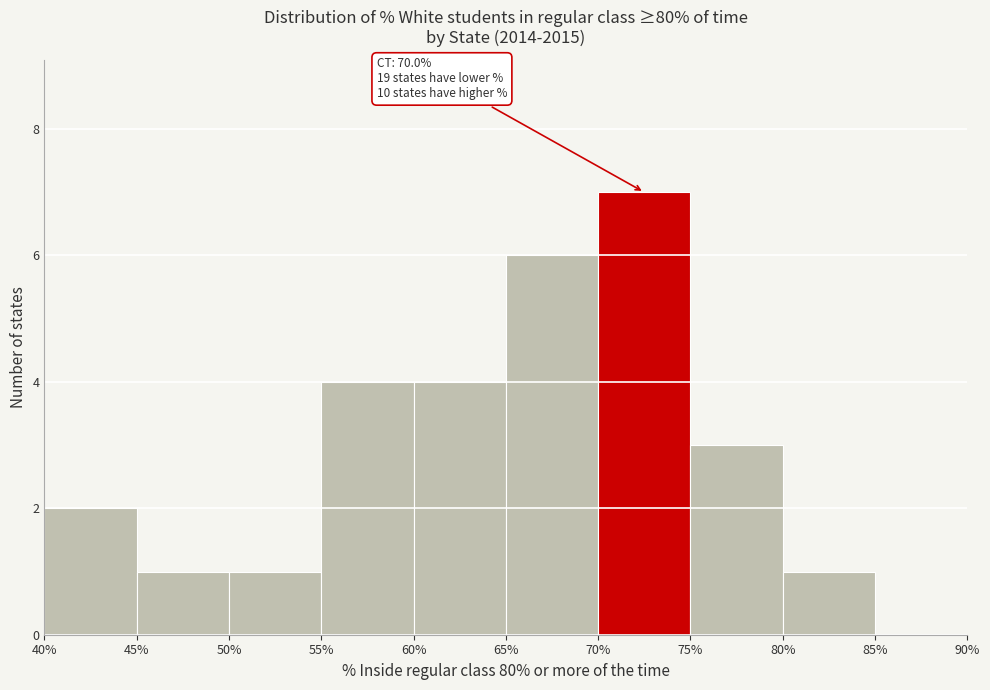

Which range on the x-axis has the tallest bar?

70% to 75%